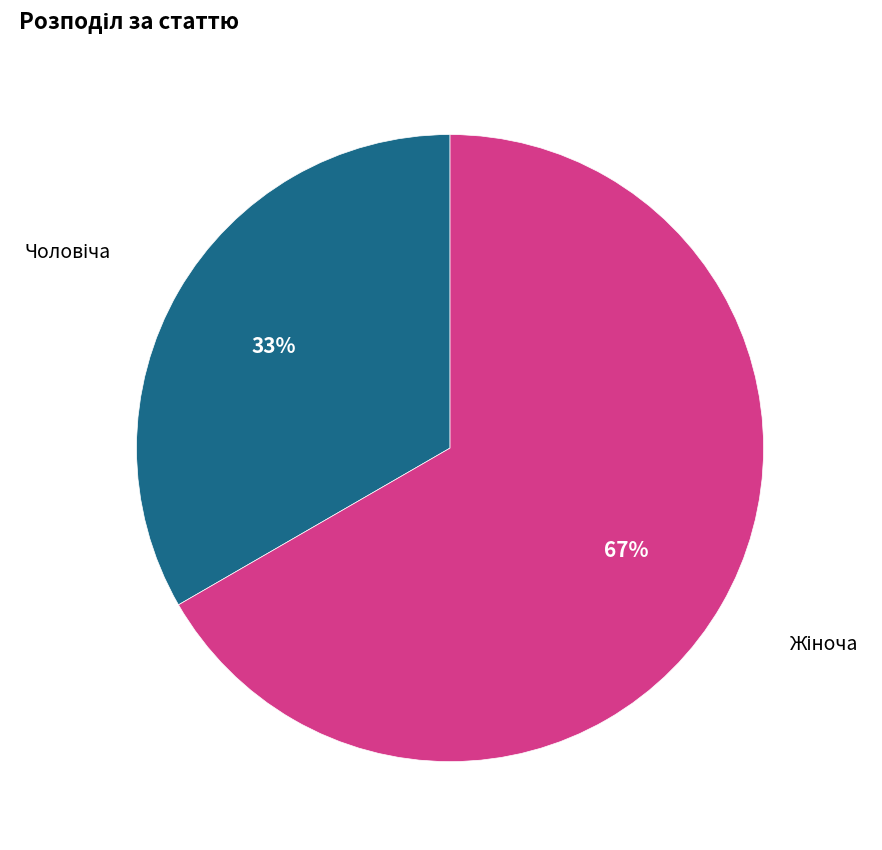

Does any single category account for the majority?

Yes